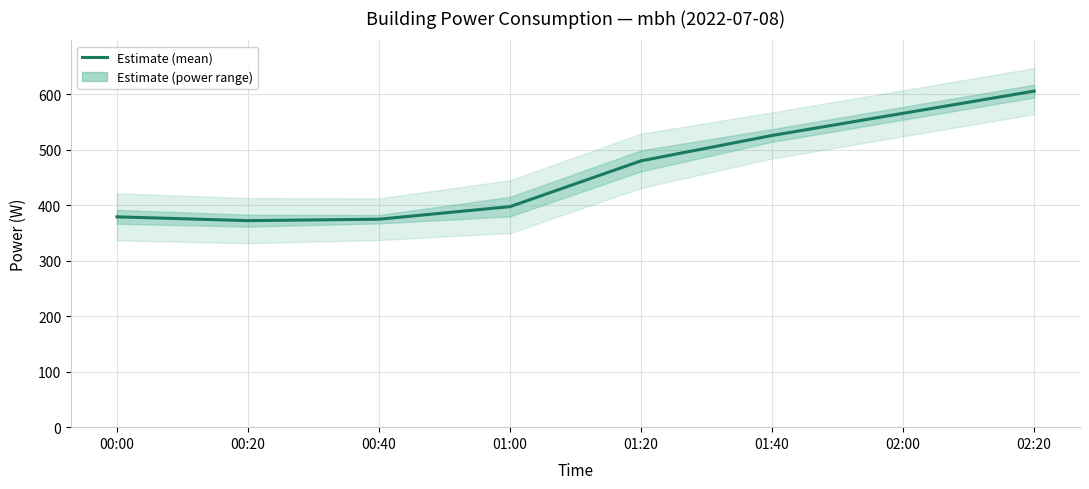

Is it true that the value at 02:00 is 566.0?

True